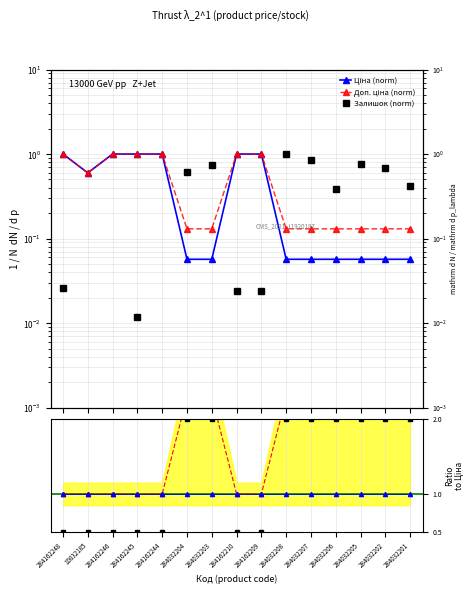

What position from the left is 284162245?

4